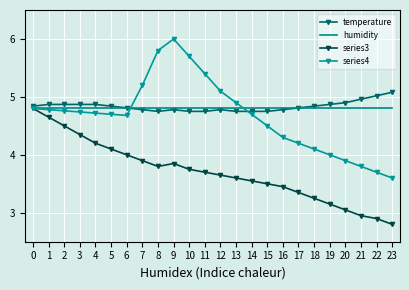

Is it true that series3 equals 3.8 at 8?

True